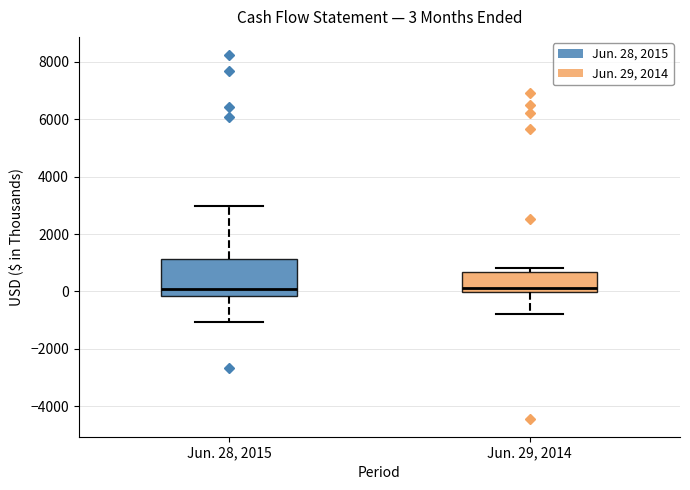

Which box is the tallest, from its lower edge to its upper edge?

Jun. 28, 2015